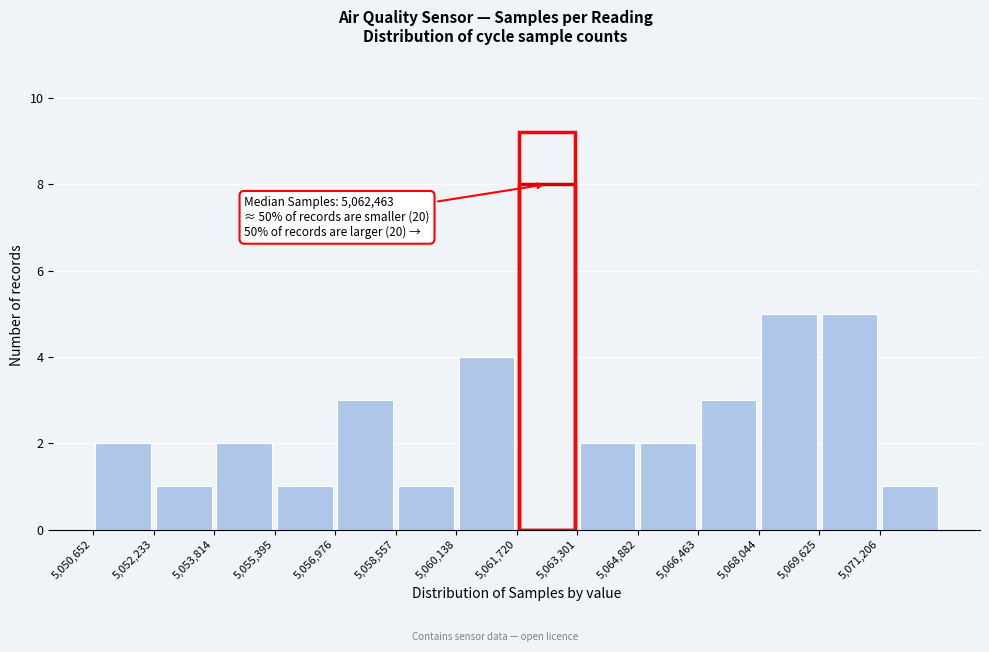

Over which range of the x-axis is the bar tallest?

5061800 to 5063400